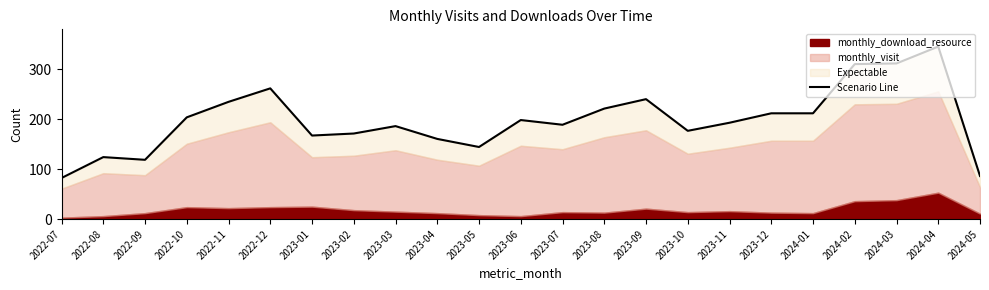

How many interior local valleys (lower than both neighbors) does the data have?

5